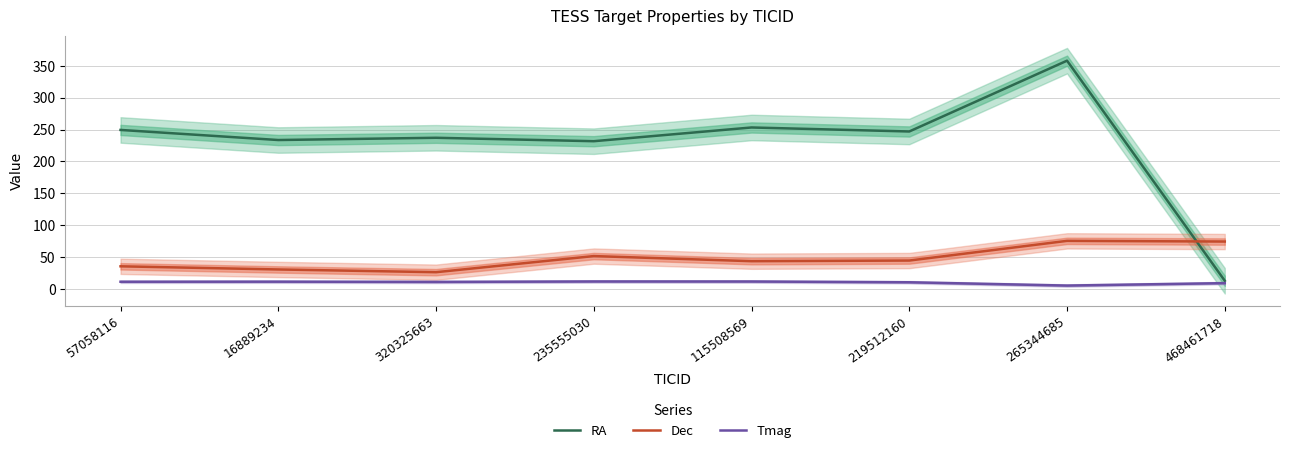

Reading left to right, extract all data points from this chart.

RA: 249.5	233.7	237.2	231.8	253.3	247.1	358.1	13.0
Dec: 35.6	30.7	26.4	51.7	43.7	44.7	75.5	74.5
Tmag: 11.4	11.6	11.2	11.9	11.8	10.6	5.4	9.2